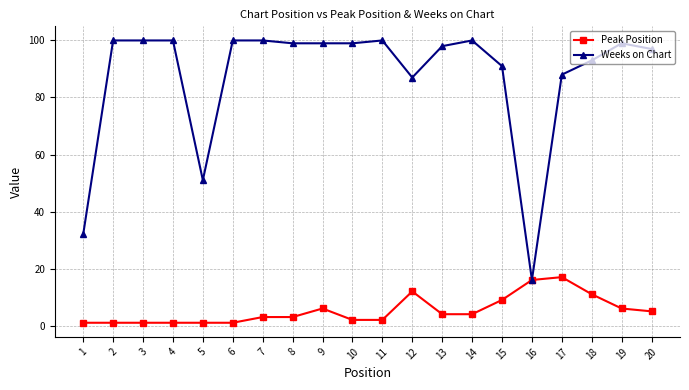

What is the difference between the second highest and minimum values in the Weeks on Chart series?

84